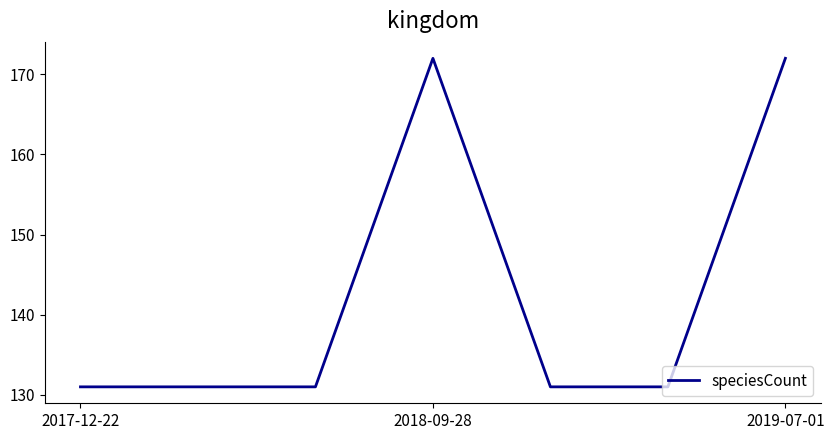

What is the maximum value shown in the chart?

172